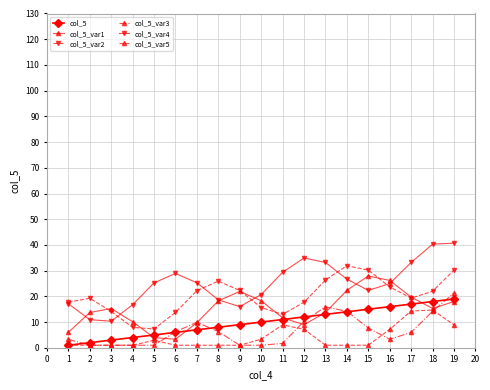

True or false: col_5_var1 has more than 2 points higher than both neighbors.

True